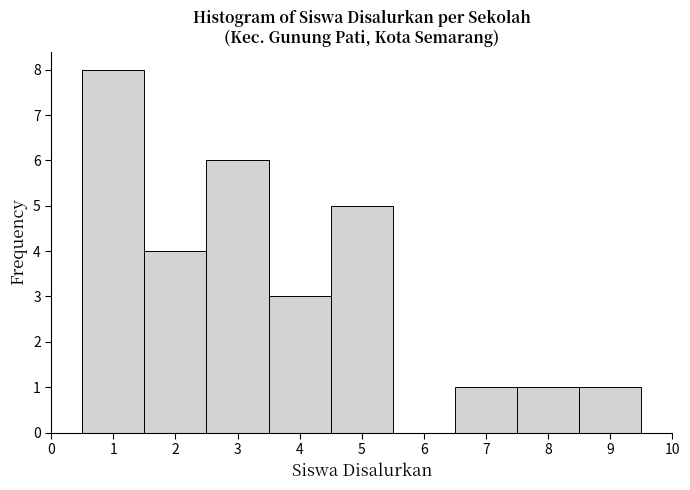

How tall is the bar that spans 1.5 to 2.5 on the x-axis? The values are not printed on the chart, so give them approximately, as read against the axis.

4